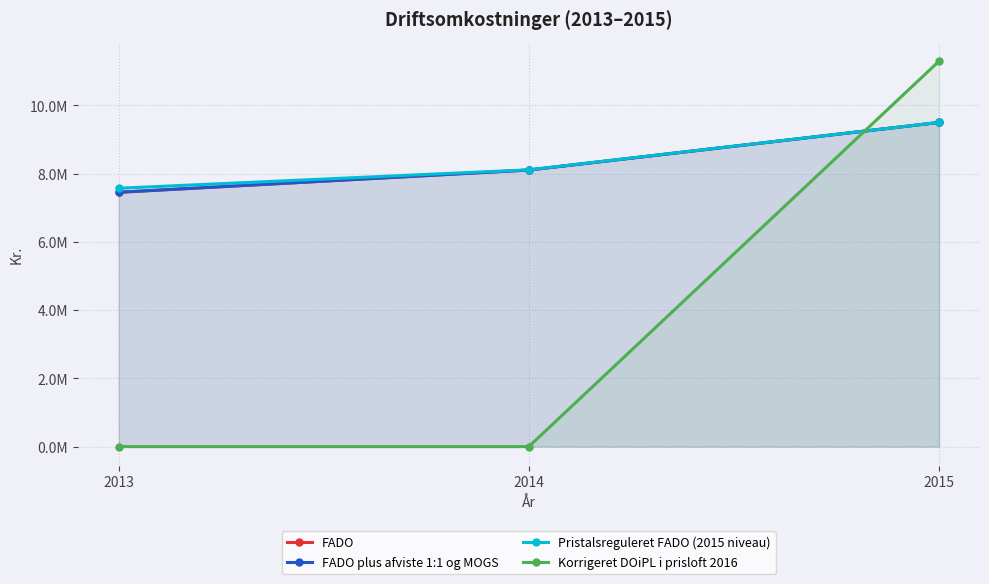

At which label does Korrigeret DOiPL i prisloft 2016 reach its peak?

2015